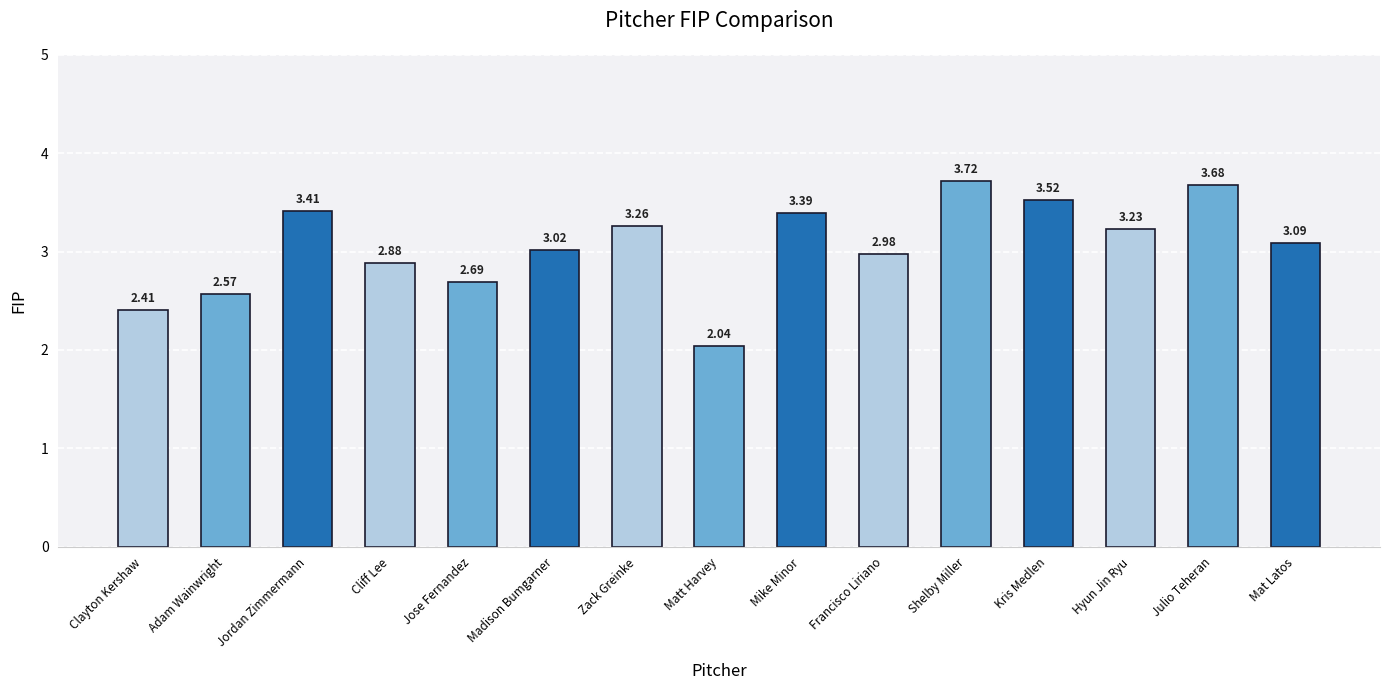

What is the average value?

3.1